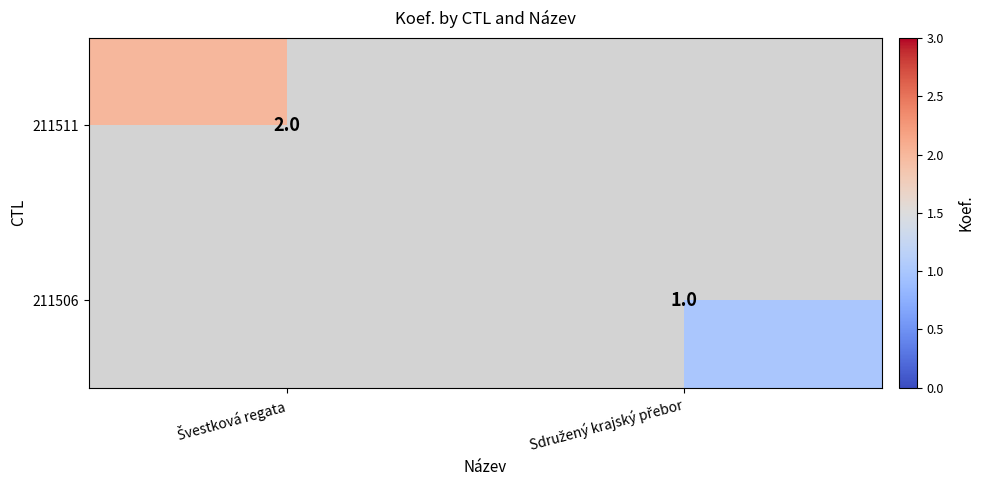

What is the average value of the 211511 series?

1